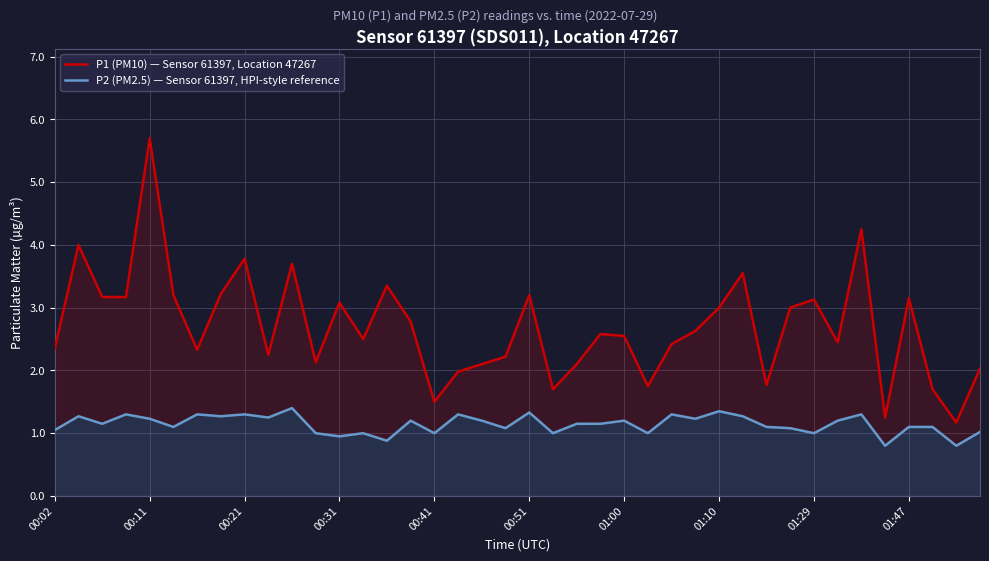

List the series in order of their overall mean, lowest first.

P2 (PM2.5) — Sensor 61397, HPI-style reference, P1 (PM10) — Sensor 61397, Location 47267